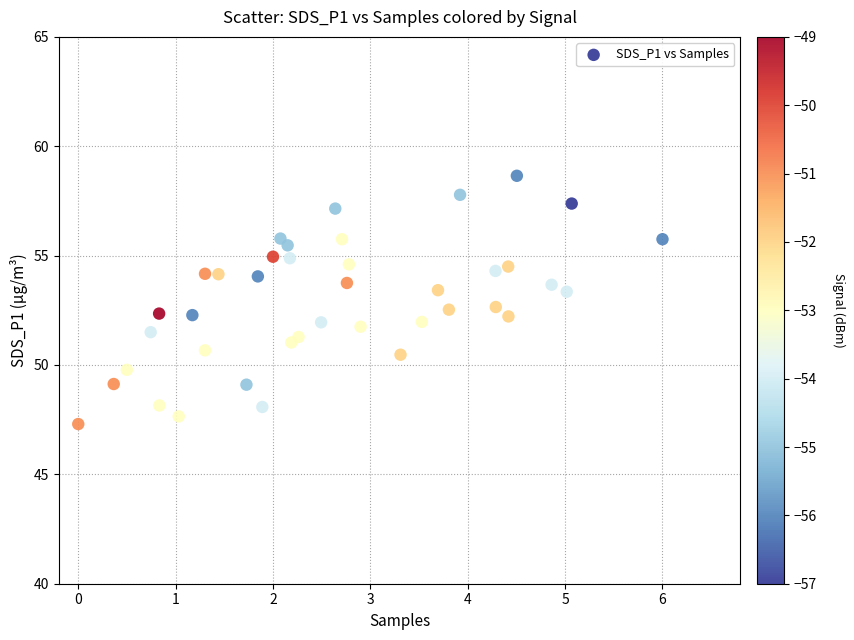

What is the range of X values (max minus min)?

6.0